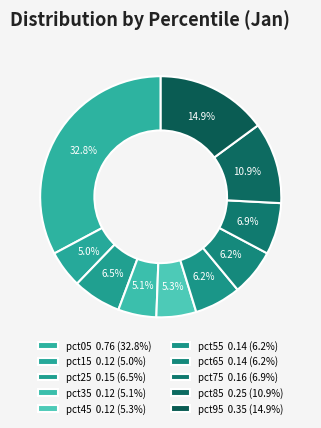

Does pct25 account for over 50% of the chart?

No